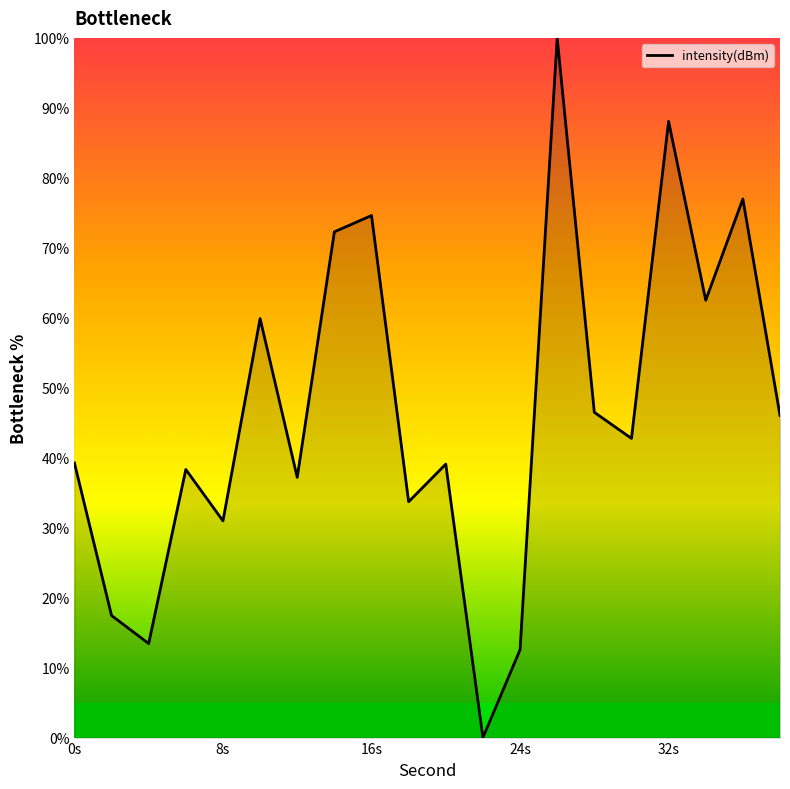

What is the greatest value displayed?

100.0